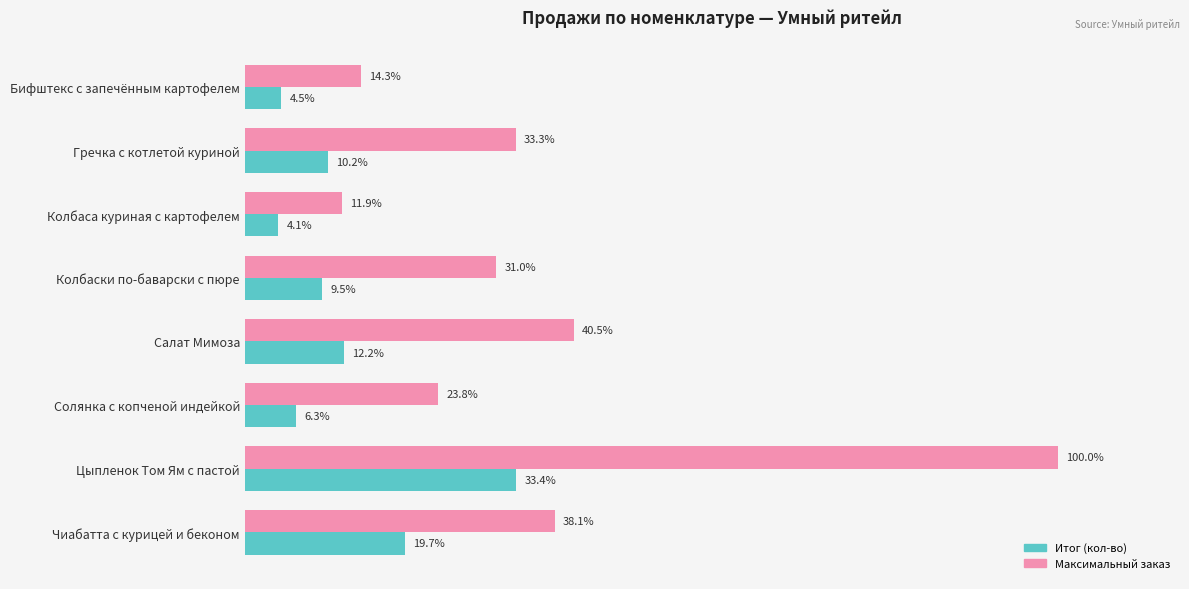

Is the value of Итог (кол-во) at Чиабатта с курицей и беконом greater than the value of Максимальный заказ at Гречка с котлетой куриной?

No